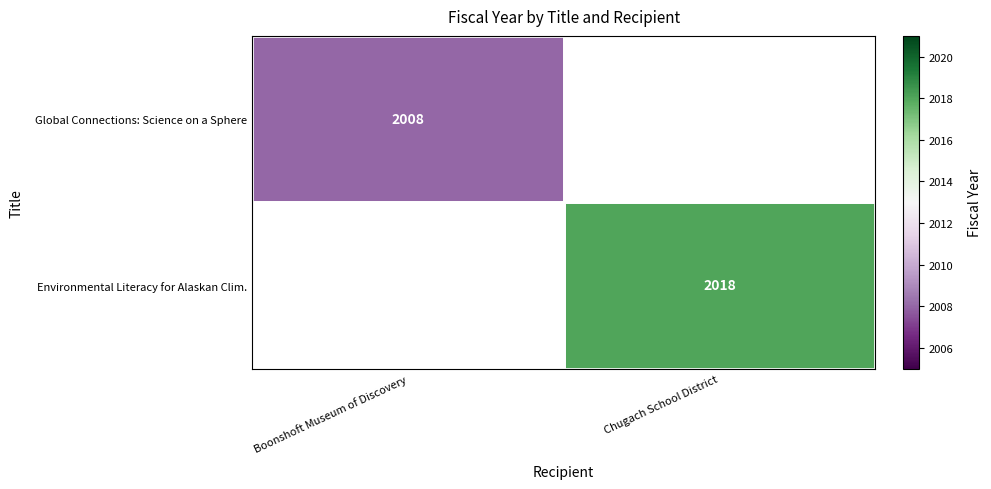

True or false: Environmental Literacy for Alaskan Clim. has a value of 852 at Chugach School District.

False